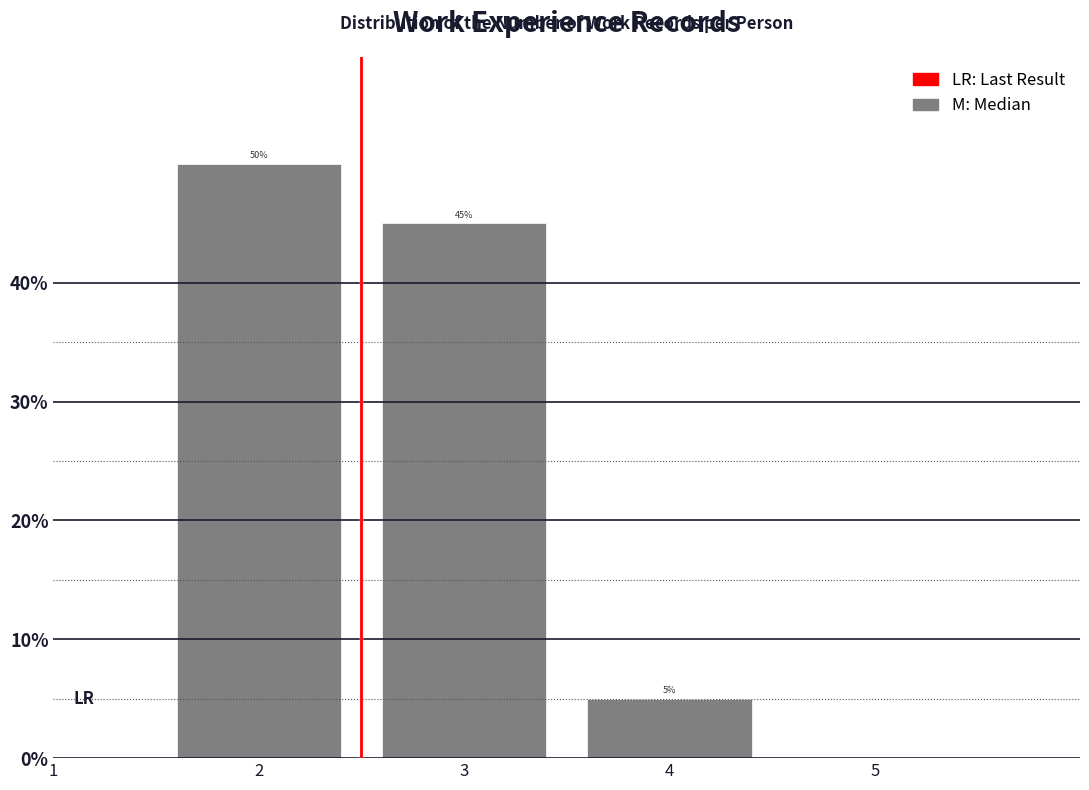

Reading right to left, what are all the values shown in this chart?

5	45	50